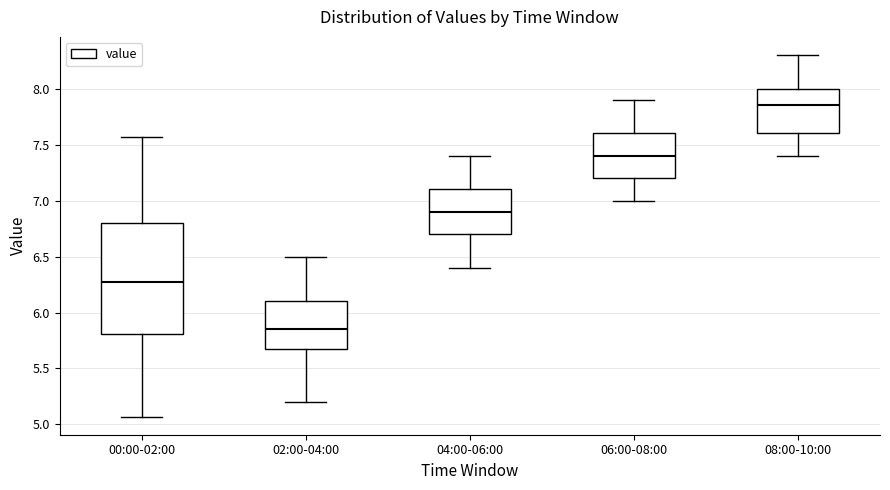

Which box is the tallest, from its lower edge to its upper edge?

00:00-02:00